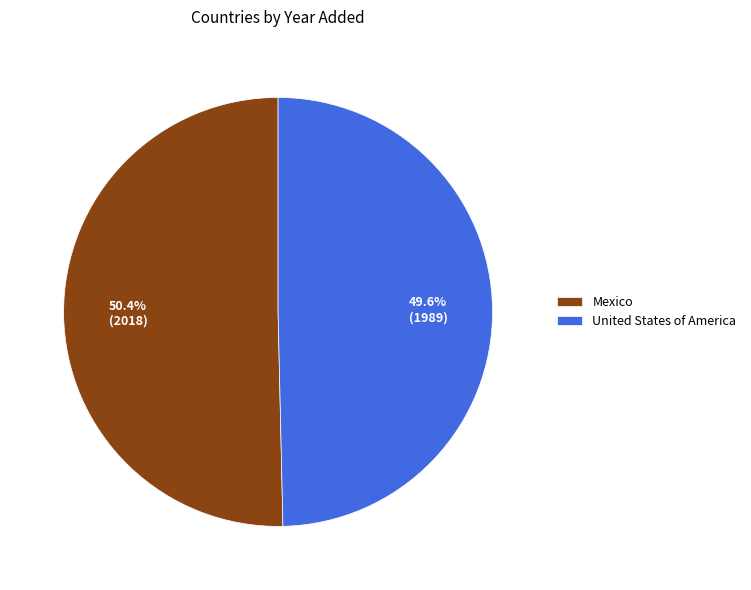

To the nearest percent, what is the combined percentage of Mexico and United States of America?

100%